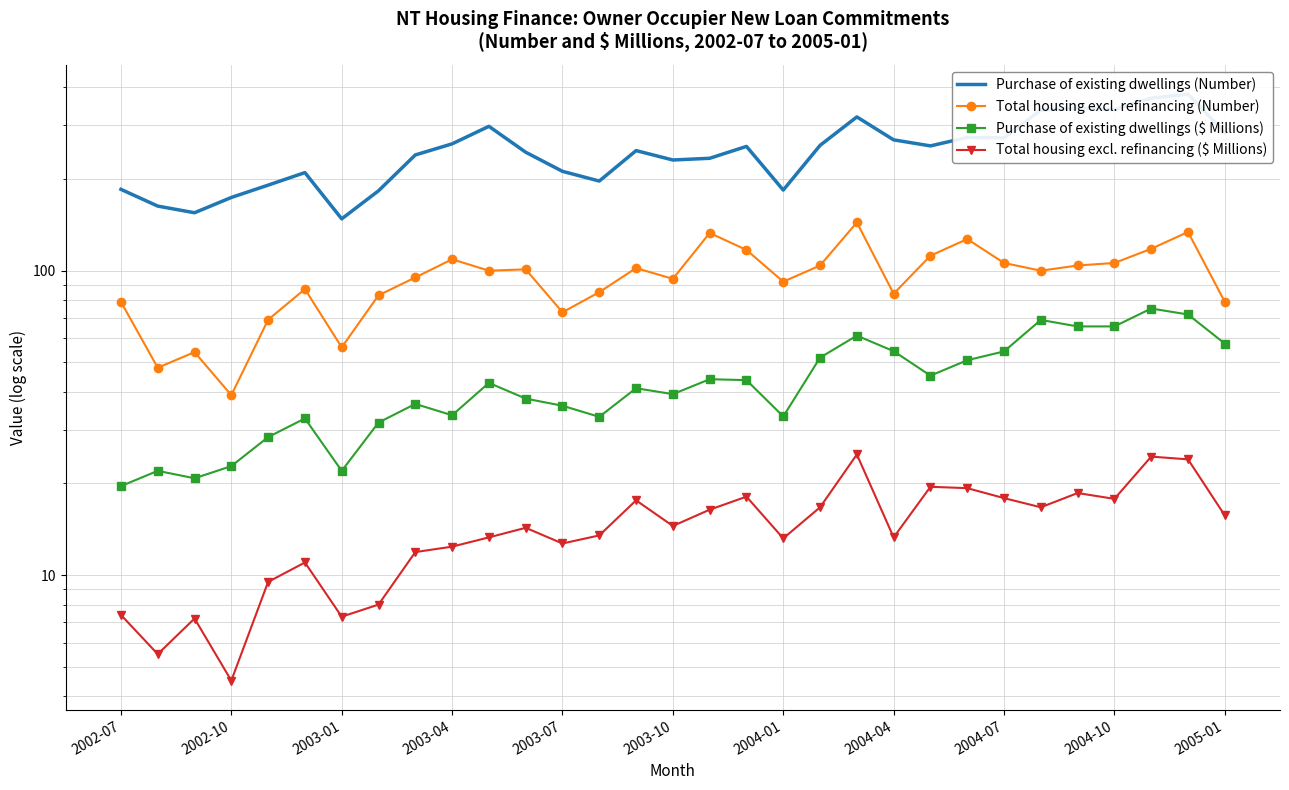

List the labels in order of Total housing excl. refinancing ($ Millions) value, largest first.

20, 28, 29, 22, 23, 26, 17, 24, 27, 14, 19, 25, 16, 30, 15, 11, 13, 2005-01, 21, 18, 12, 2004-10, 2004-07, 2003-10, 2003-07, 2004-04, 2002-07, 2004-01, 2003-01, 2002-10, 2003-04